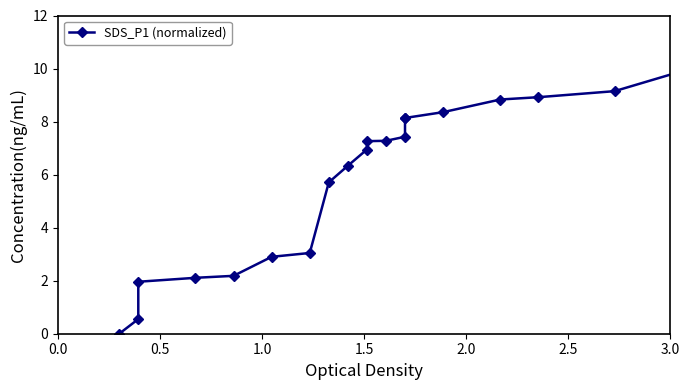

What is the average value?

5.8